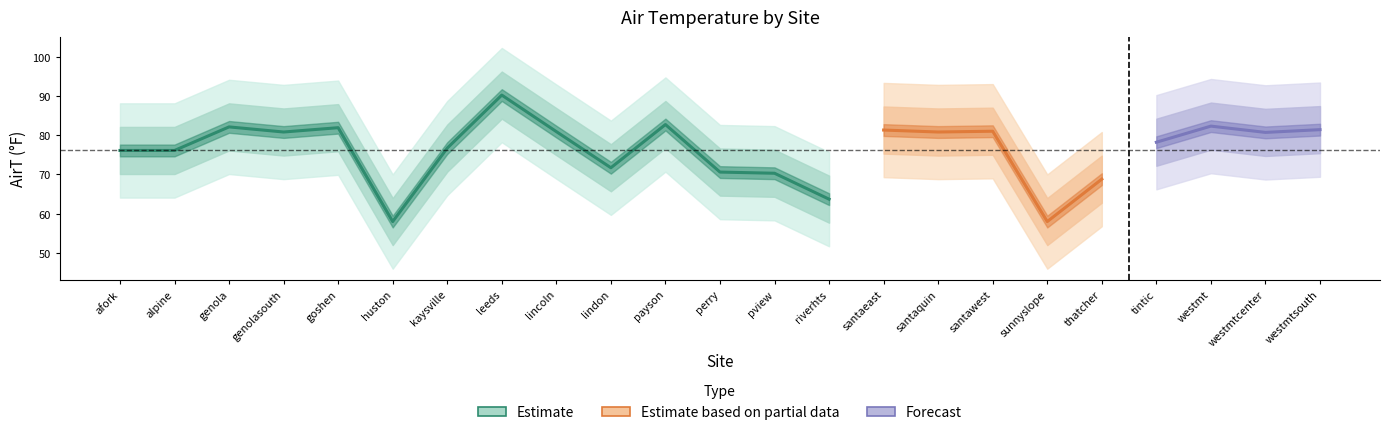

At which category is the sum across all series the highest?

leeds